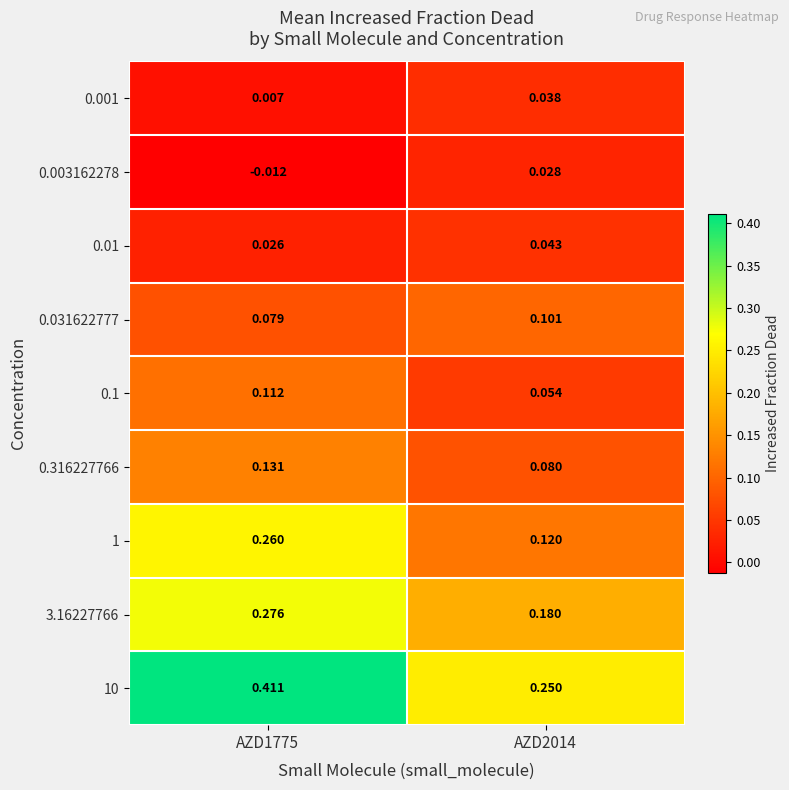

Is the value of 0.316227766 at AZD1775 greater than the value of 3.16227766 at AZD1775?

No